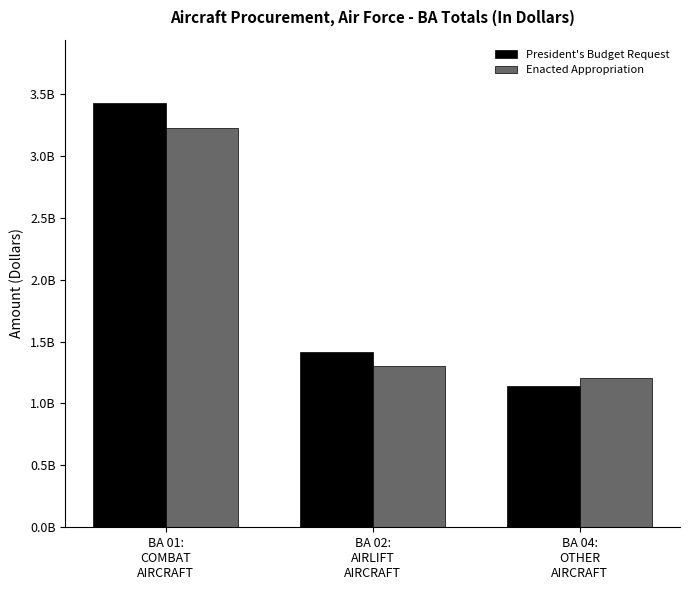

The value of President's Budget Request at BA 01:
COMBAT
AIRCRAFT is 1071013560. True or false?

False